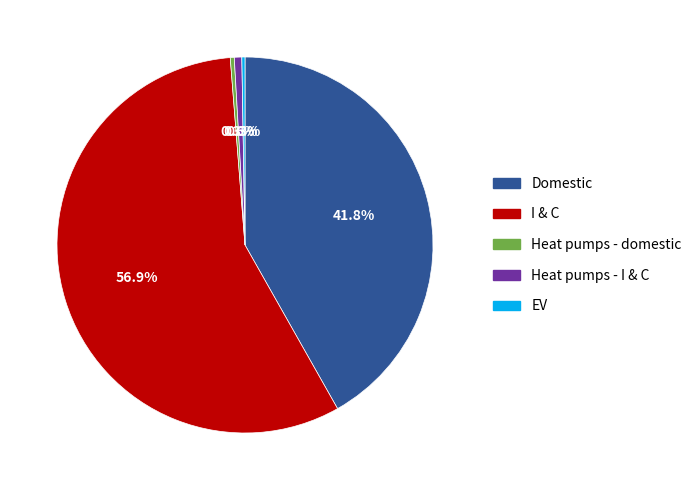

True or false: I & C accounts for 57% of the total.

True